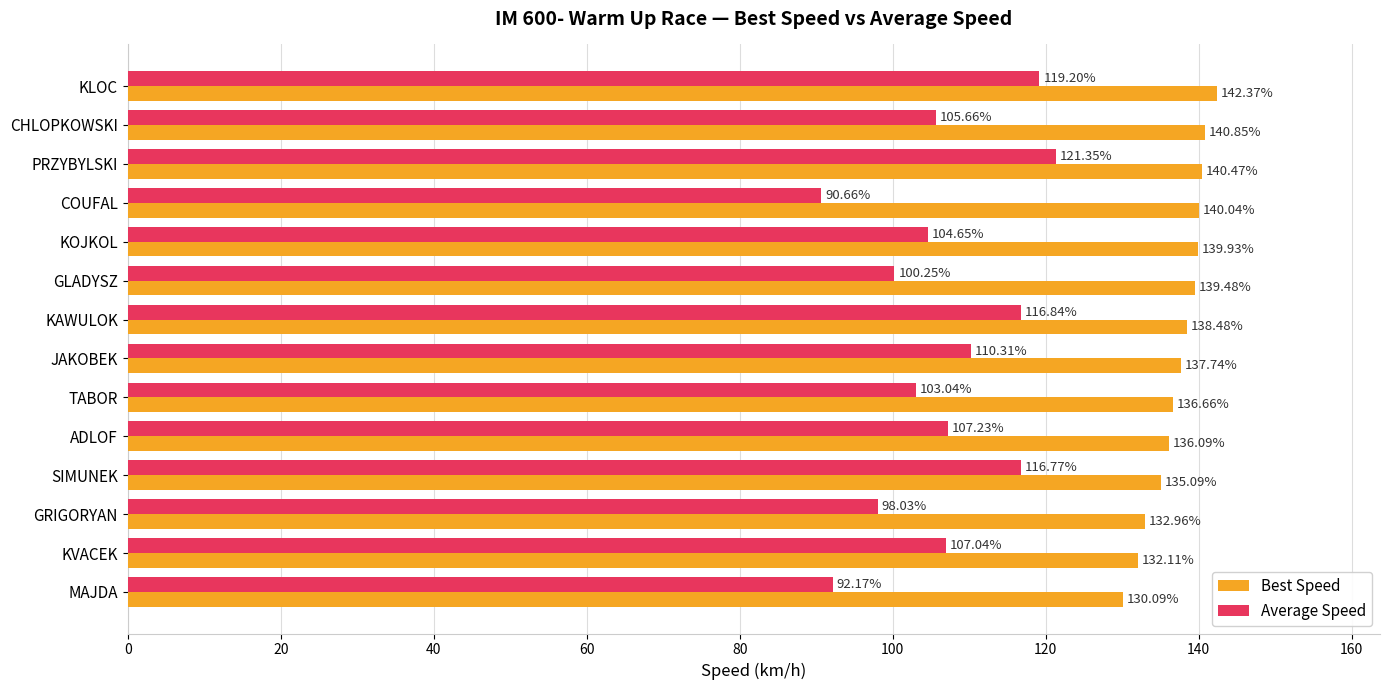

At how many categories does at least one series exceed 132?

13